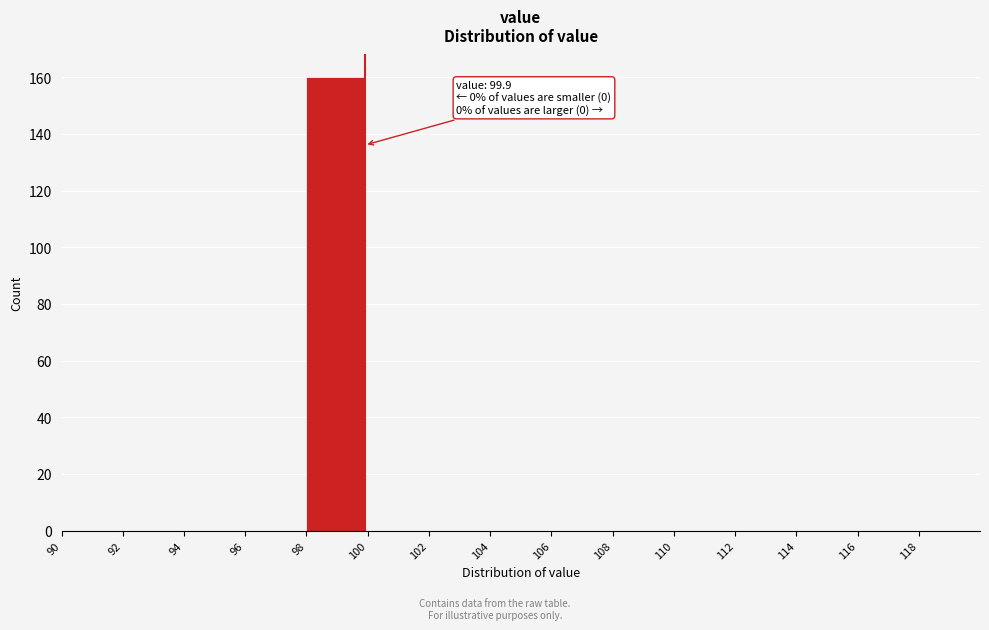

Which range on the x-axis has the tallest bar?

98 to 100